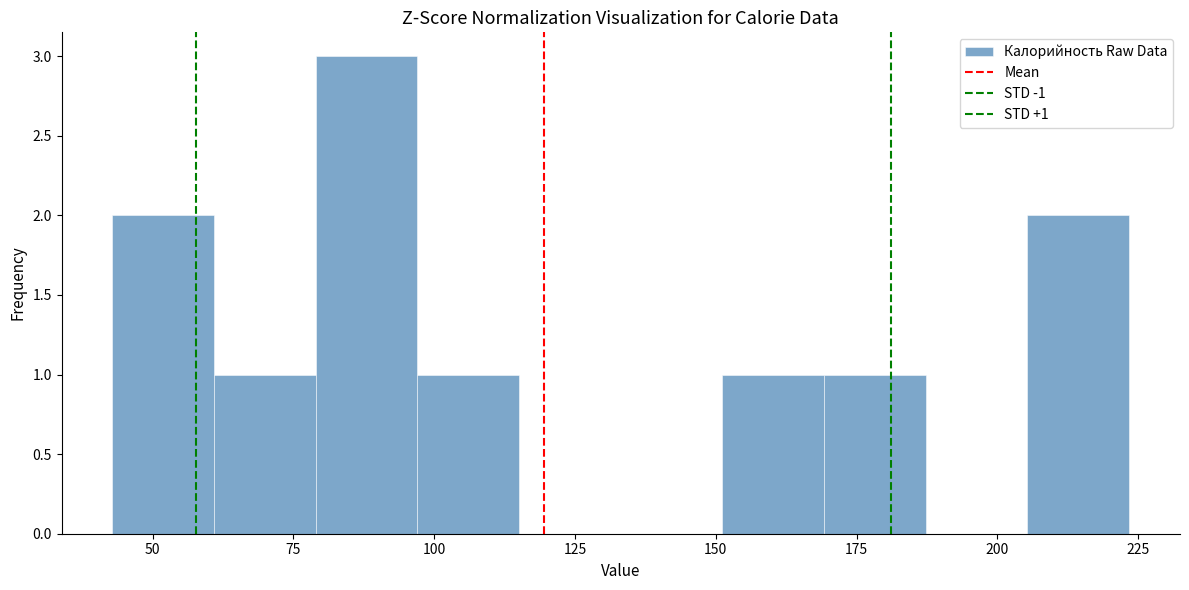

Read against the x-axis, roughly where is the centre of the tallest bar?

90